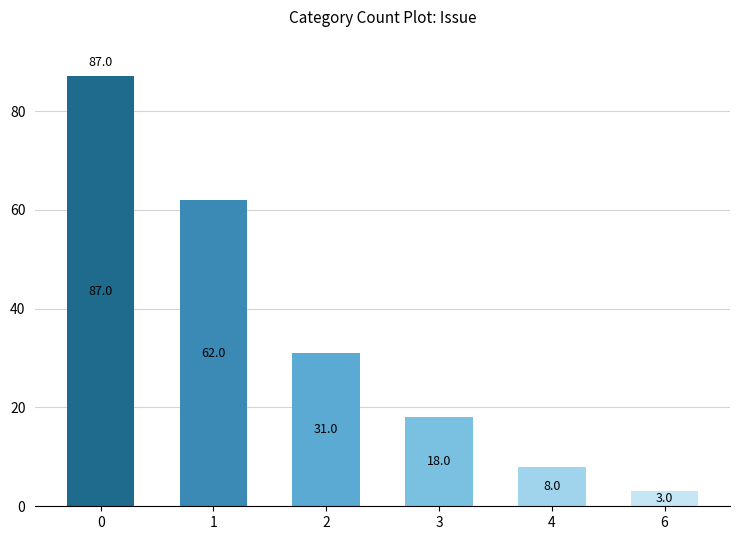

What is the average value?

35